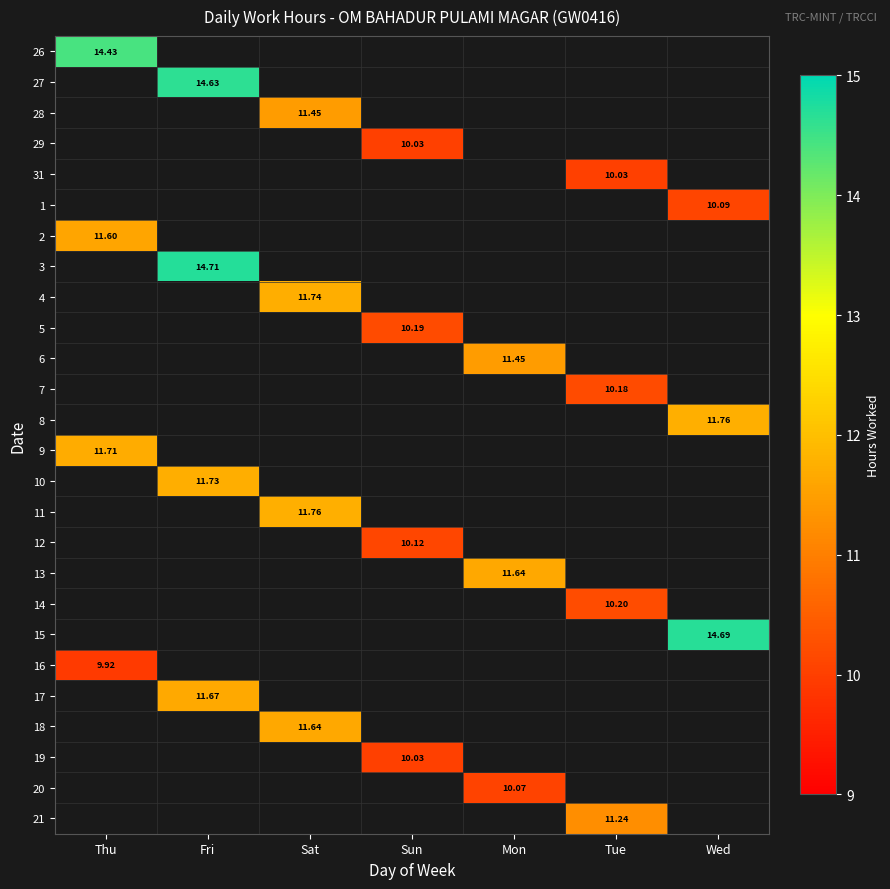

Is the value of 19 at Sun greater than the value of 21 at Tue?

No